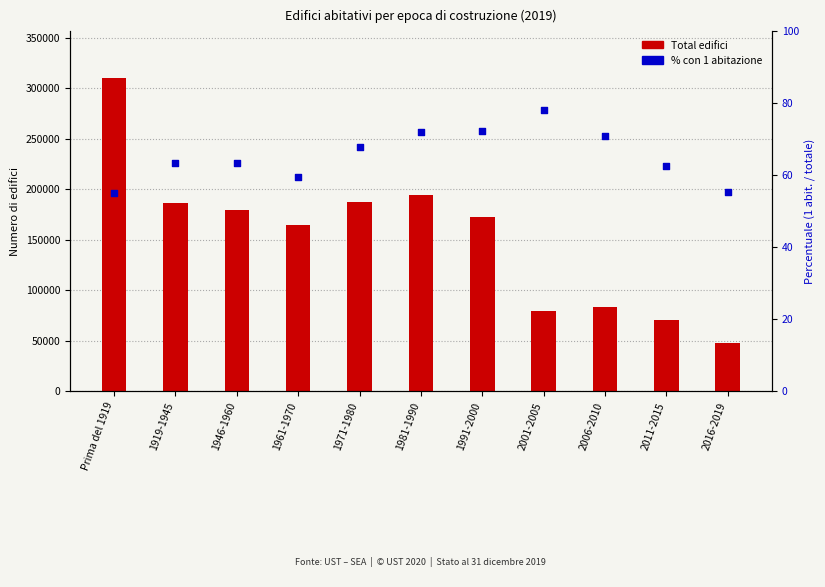

What are all the series names shown in the legend?

Total edifici, % 1 abitazione